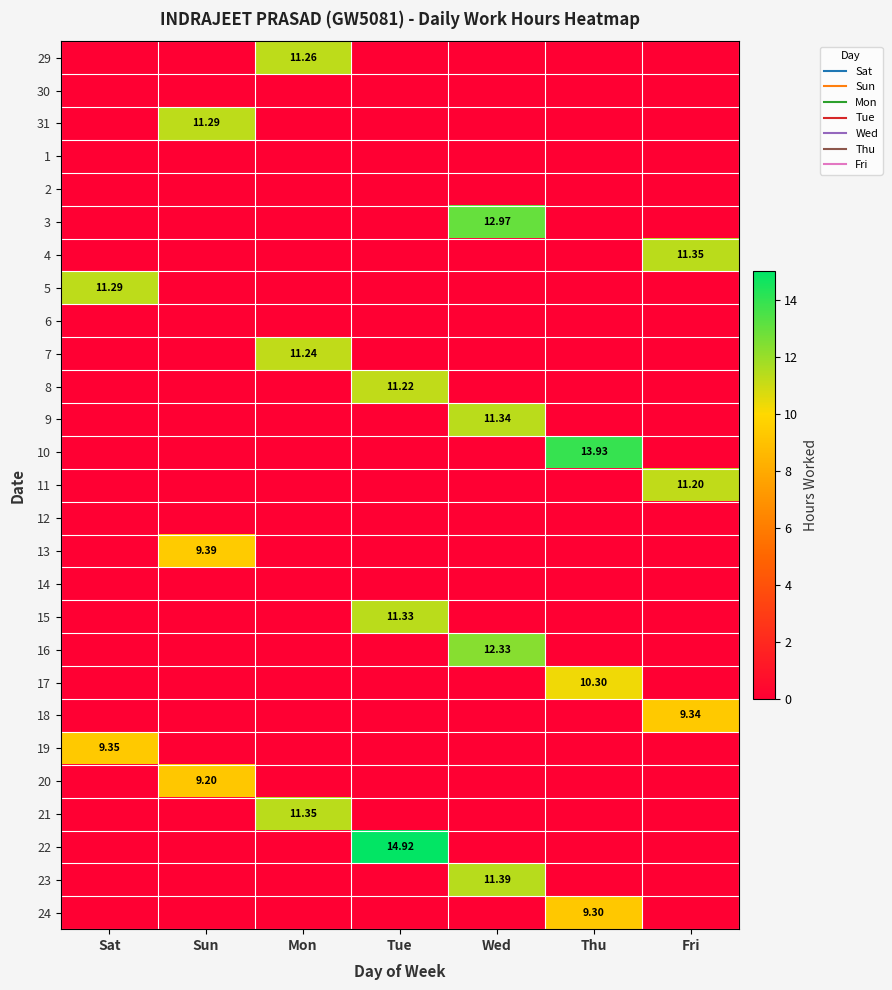

How many distinct data groups are displayed?

27